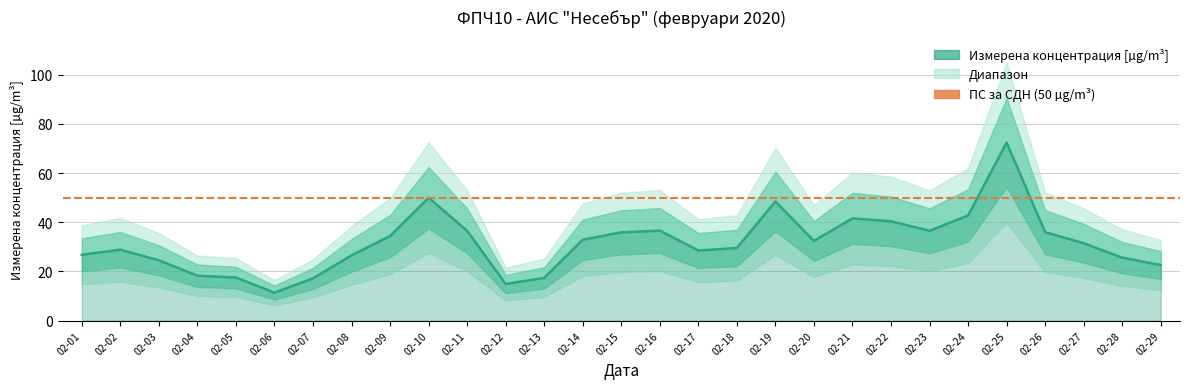

True or false: the data has more than 1 interior local peaks.

True